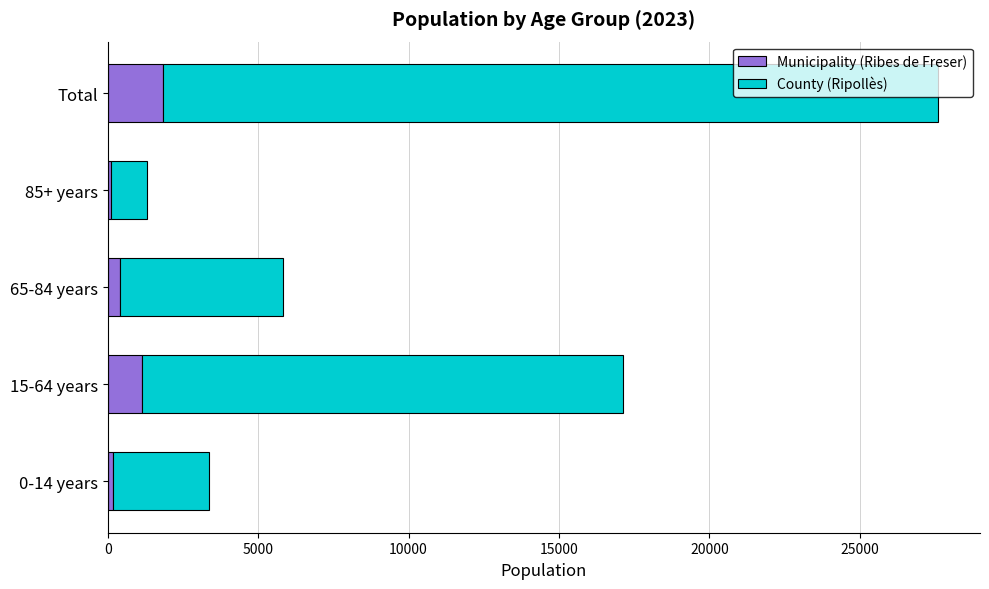

What is the difference between the maximum and minimum values in the Municipality (Ribes de Freser) series?

1726